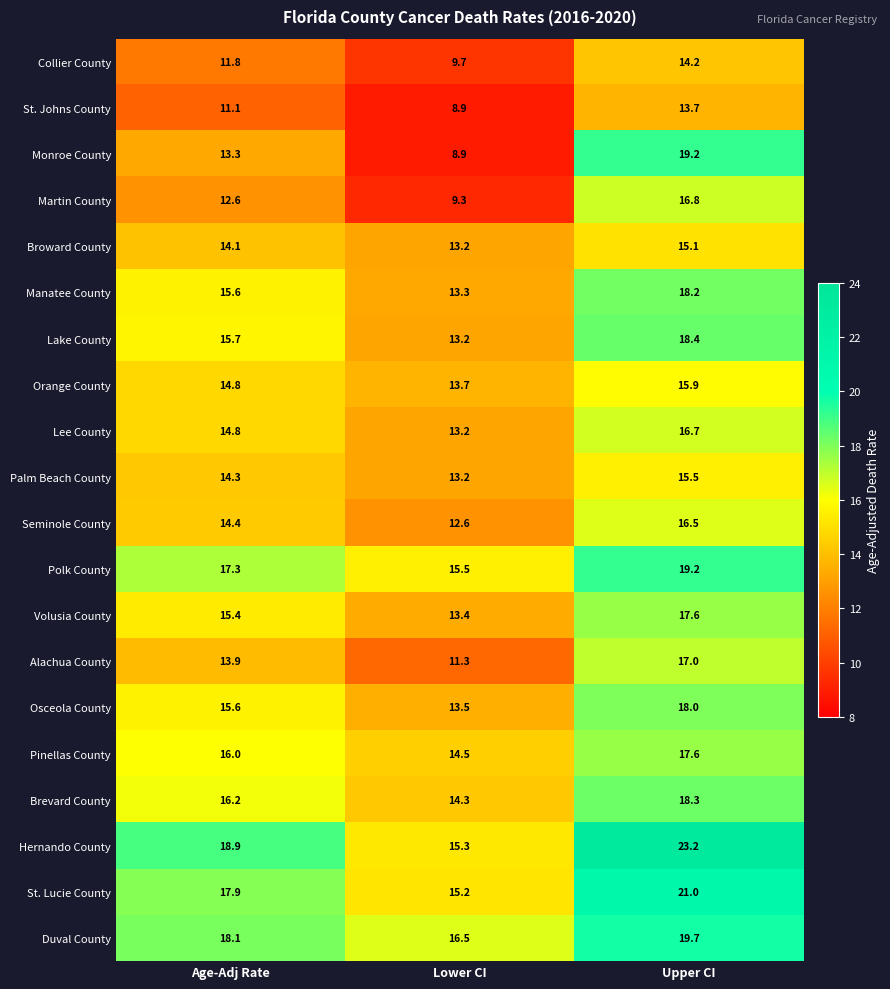

What is the difference between the second highest and minimum values in the Alachua County series?

2.6